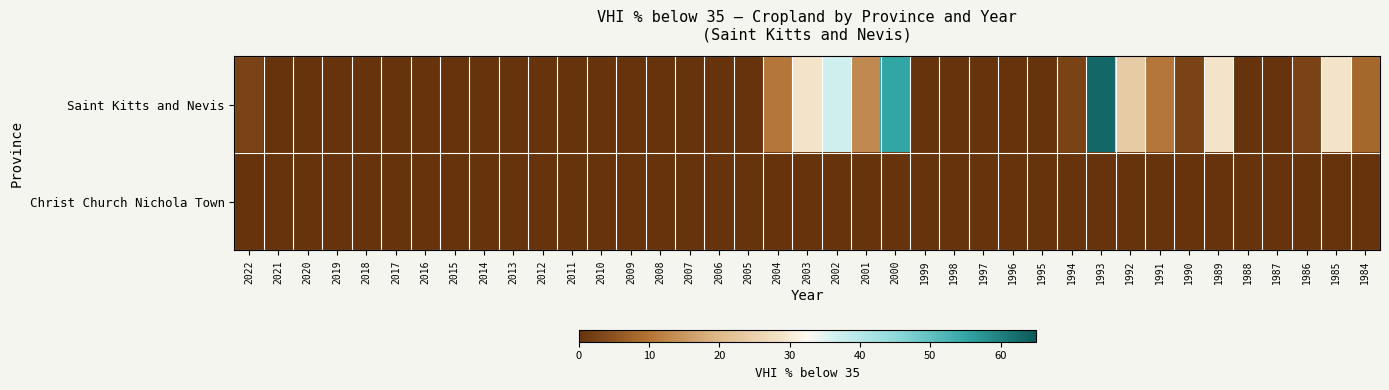

At how many categories does at least one series exceed 54?

2